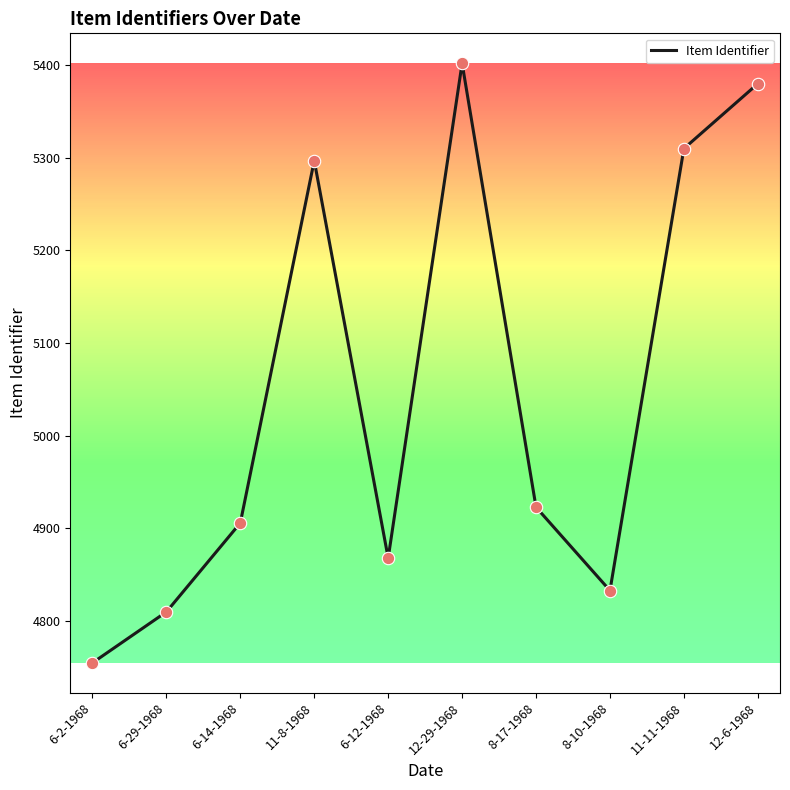

What is the change in value from 11-11-1968 to 12-6-1968?

+70